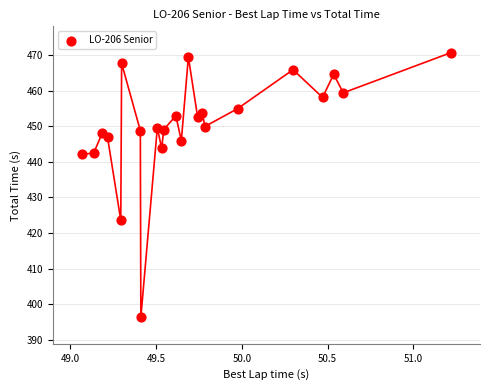

What is the range of Y values (max minus min)?

74.3